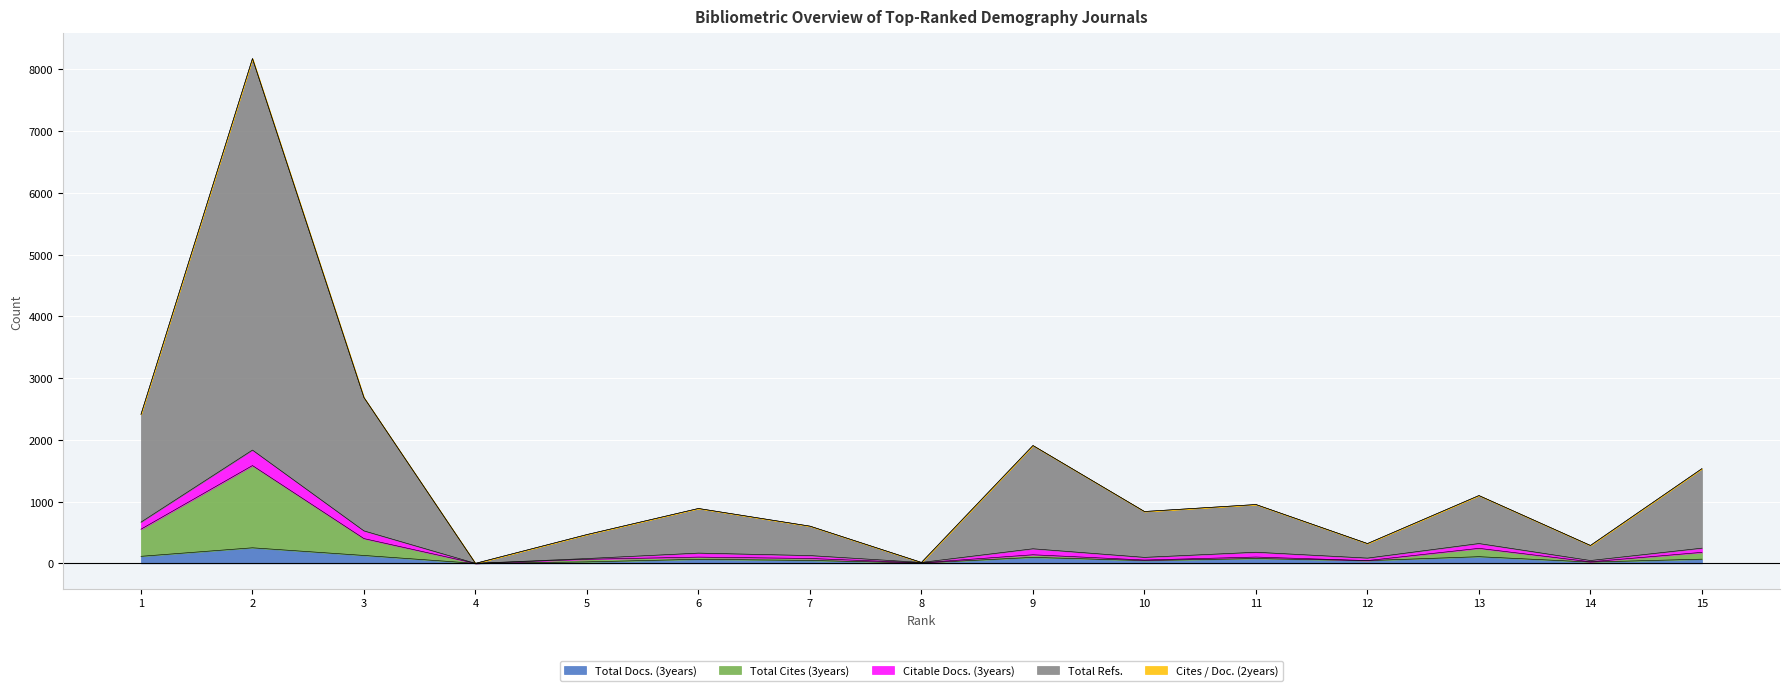

At which category does the chart reach its minimum across all series?

4